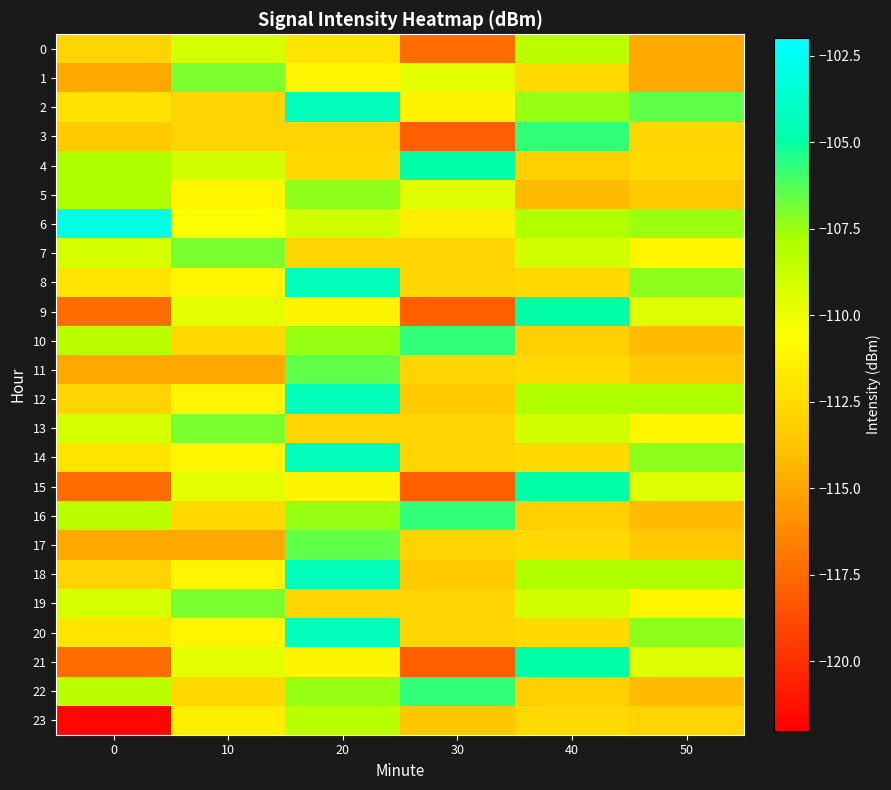

Reading right to left, what are all the values shown in this chart?

0: 50=-114.9	40=-108.3	30=-117.5	20=-112.0	10=-109.2	0=-113.0
1: 50=-114.9	40=-112.7	30=-109.7	20=-111.1	10=-106.9	0=-114.9
2: 50=-106.5	40=-107.4	30=-111.2	20=-104.3	10=-112.9	0=-112.2
3: 50=-112.9	40=-105.7	30=-118.0	20=-112.9	10=-112.9	0=-113.4
4: 50=-112.6	40=-113.2	30=-104.9	20=-112.6	10=-109.1	0=-107.9
5: 50=-113.4	40=-114.1	30=-109.5	20=-107.3	10=-111.1	0=-107.9
6: 50=-107.5	40=-108.0	30=-111.5	20=-109.0	10=-110.5	0=-103.0
7: 50=-111.1	40=-109.1	30=-112.9	20=-112.9	10=-106.9	0=-109.2
8: 50=-107.3	40=-112.6	30=-112.9	20=-104.3	10=-111.1	0=-112.0
9: 50=-109.5	40=-104.9	30=-118.0	20=-111.2	10=-109.7	0=-117.5
10: 50=-114.1	40=-113.2	30=-105.7	20=-107.4	10=-112.7	0=-108.3
11: 50=-113.4	40=-112.6	30=-112.9	20=-106.5	10=-114.9	0=-114.9
12: 50=-107.9	40=-107.9	30=-113.4	20=-104.3	10=-111.1	0=-113.0
13: 50=-111.1	40=-109.1	30=-112.9	20=-112.9	10=-106.9	0=-109.2
14: 50=-107.3	40=-112.6	30=-112.9	20=-104.3	10=-111.1	0=-112.0
15: 50=-109.5	40=-104.9	30=-118.0	20=-111.2	10=-109.7	0=-117.5
16: 50=-114.1	40=-113.2	30=-105.7	20=-107.4	10=-112.7	0=-108.3
17: 50=-113.4	40=-112.6	30=-112.9	20=-106.5	10=-114.9	0=-114.9
18: 50=-107.9	40=-107.9	30=-113.4	20=-104.3	10=-111.1	0=-113.0
19: 50=-111.1	40=-109.1	30=-112.9	20=-112.9	10=-106.9	0=-109.2
20: 50=-107.3	40=-112.6	30=-112.9	20=-104.3	10=-111.1	0=-112.0
21: 50=-109.5	40=-104.9	30=-118.0	20=-111.2	10=-109.7	0=-117.5
22: 50=-114.1	40=-113.2	30=-105.7	20=-107.4	10=-112.7	0=-108.3
23: 50=-113.0	40=-112.7	30=-113.6	20=-108.2	10=-111.5	0=-121.6